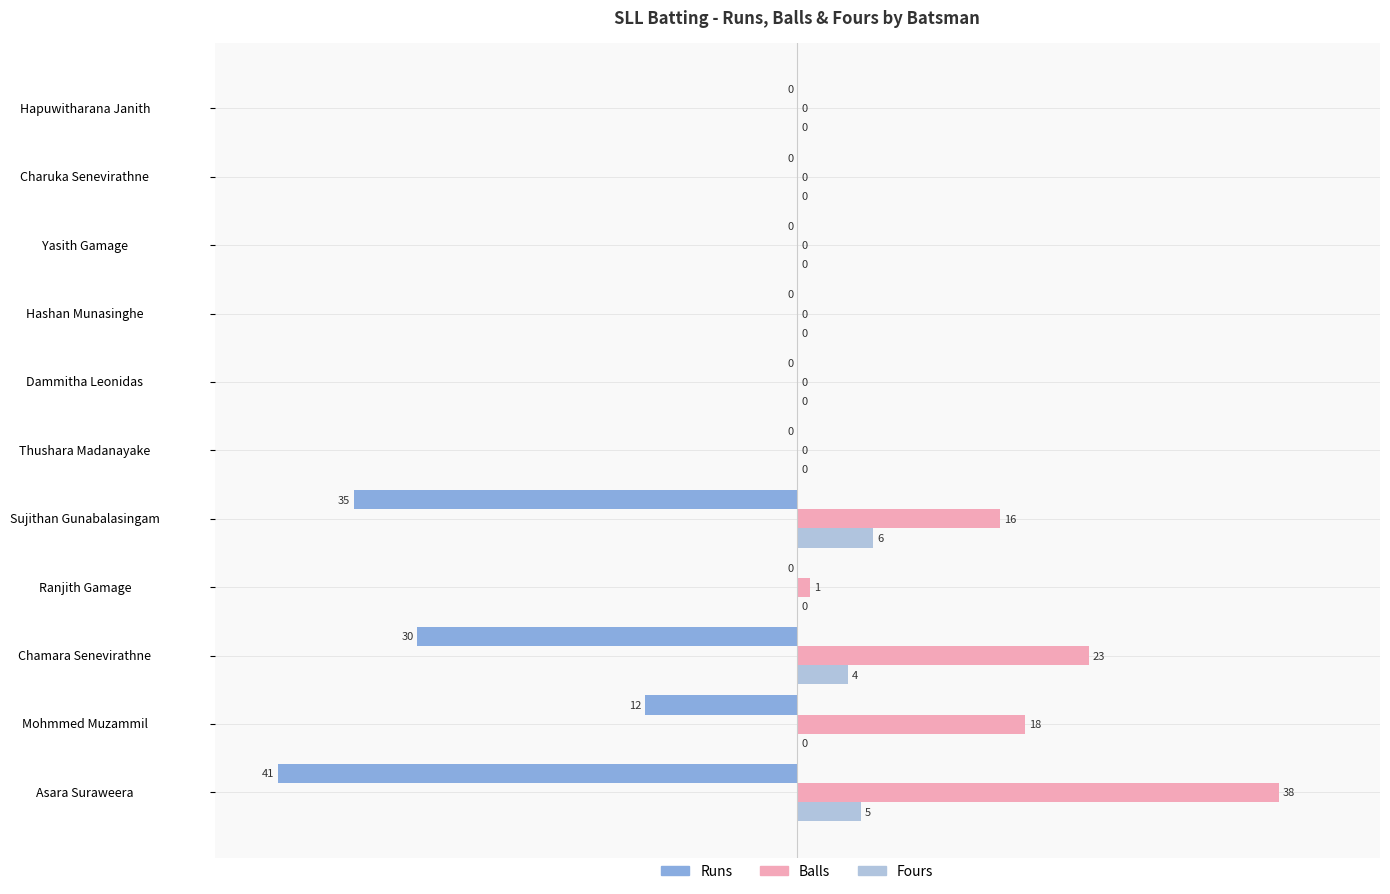

What is the maximum value for Balls?

38